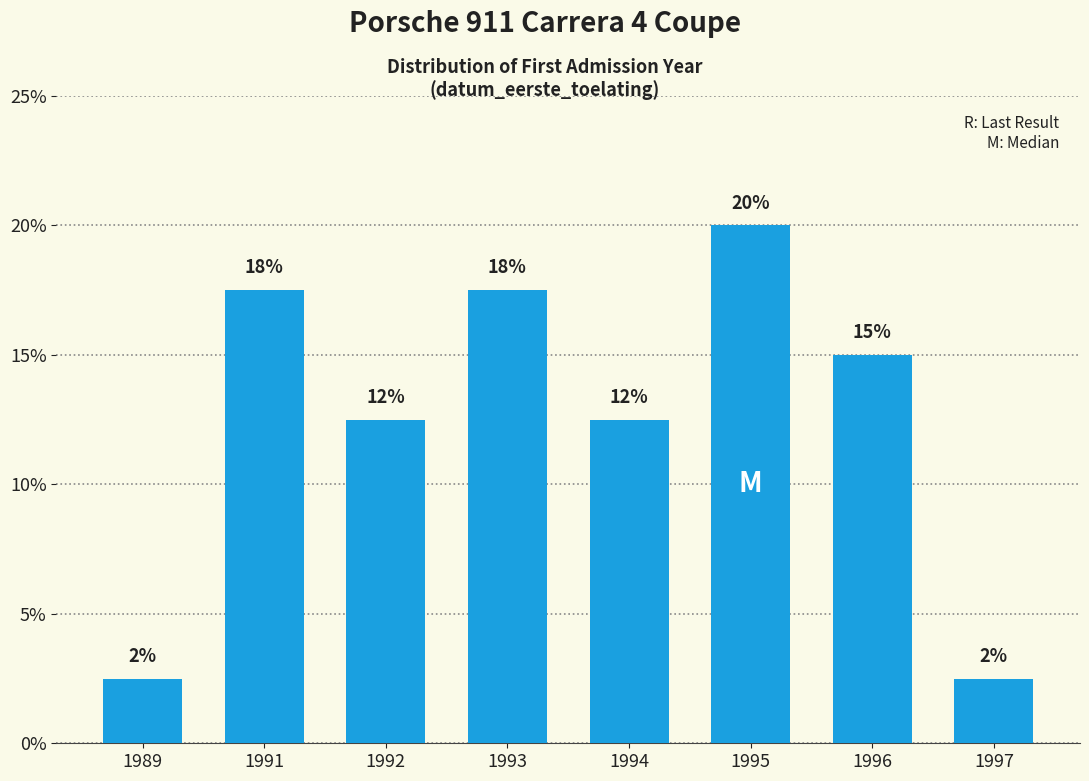

Are the bars horizontal?

No